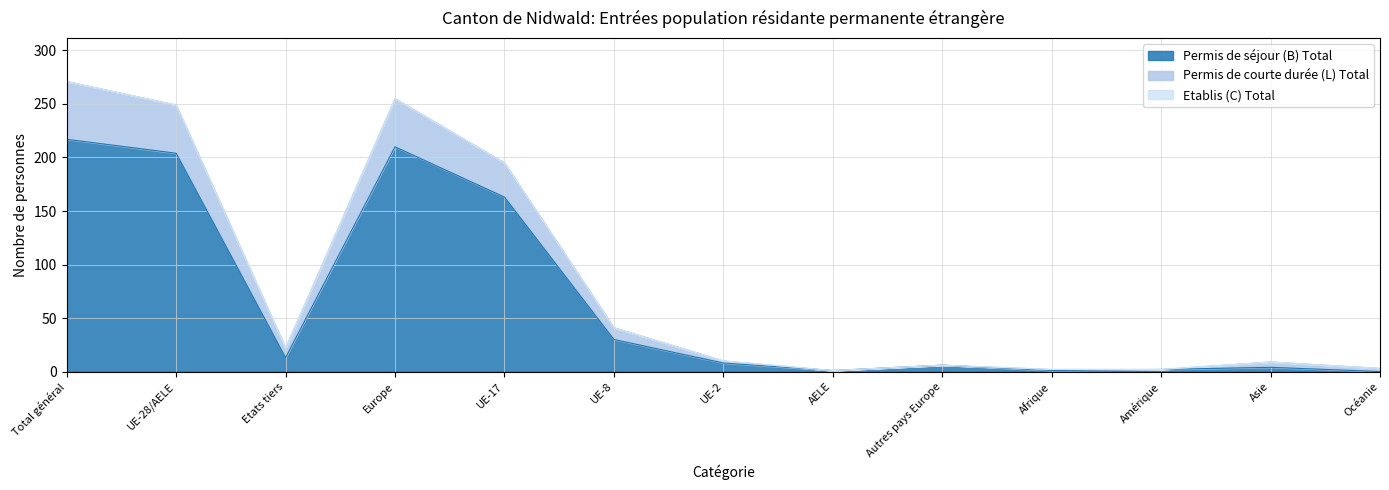

Count the number of categories in the chart.

13